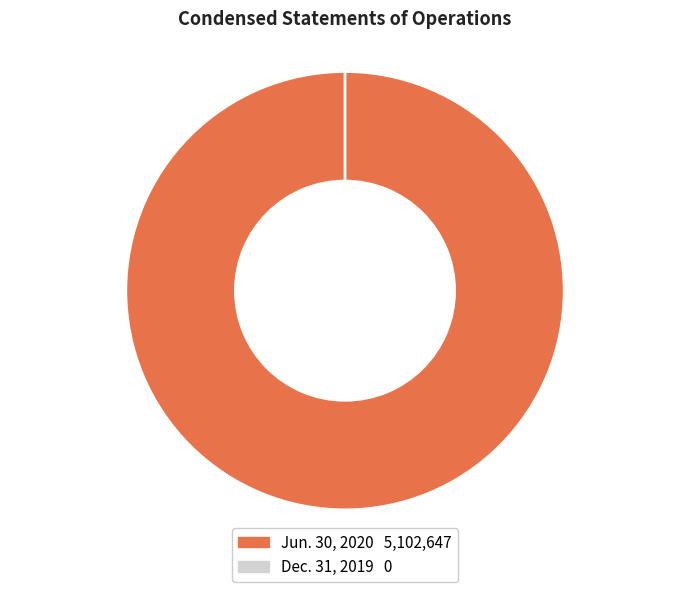

How many segments does this pie chart have?

2